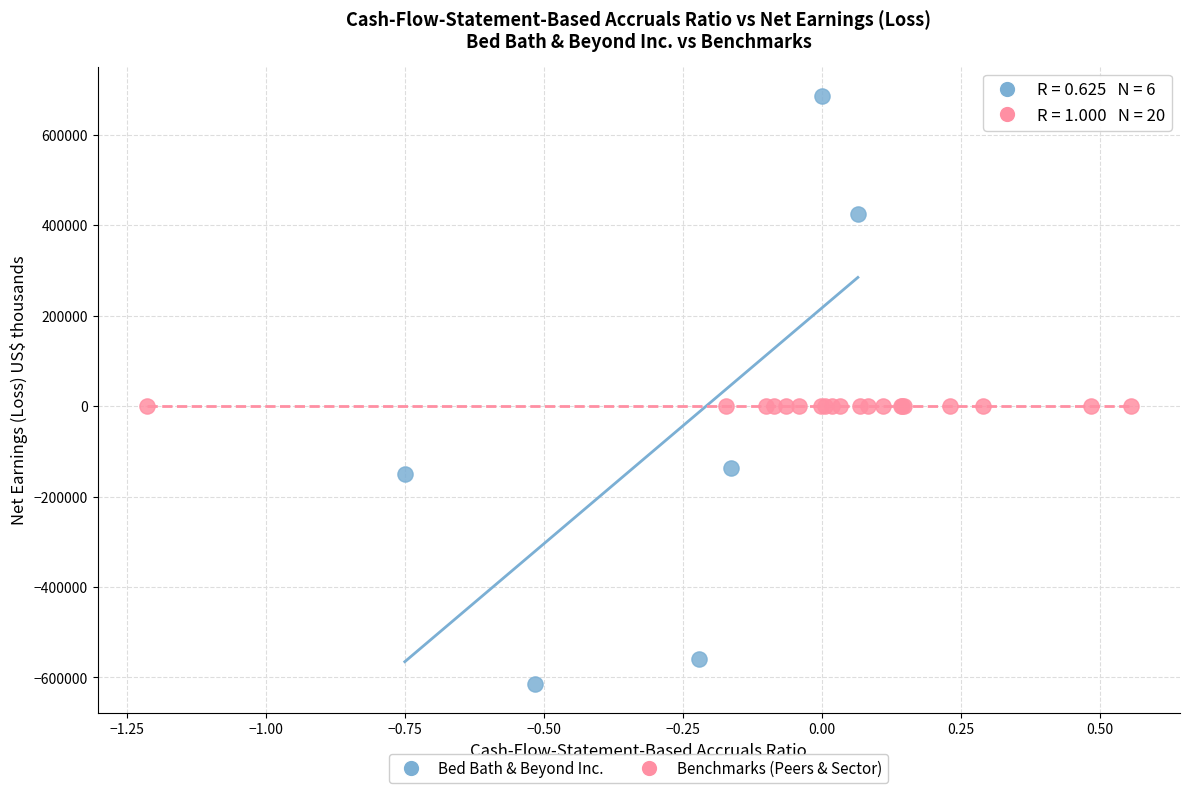

Which series reaches the maximum Y coordinate?

Bed Bath & Beyond Inc.